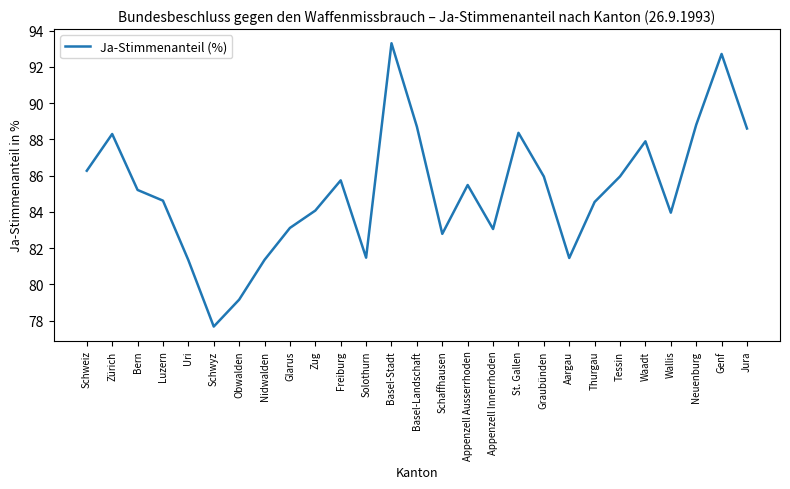

What is the average value?

85.2